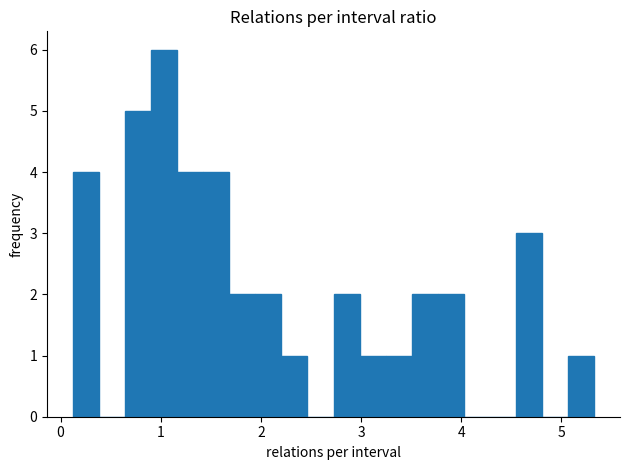

Read against the x-axis, roughly where is the centre of the tallest bar?

1.0